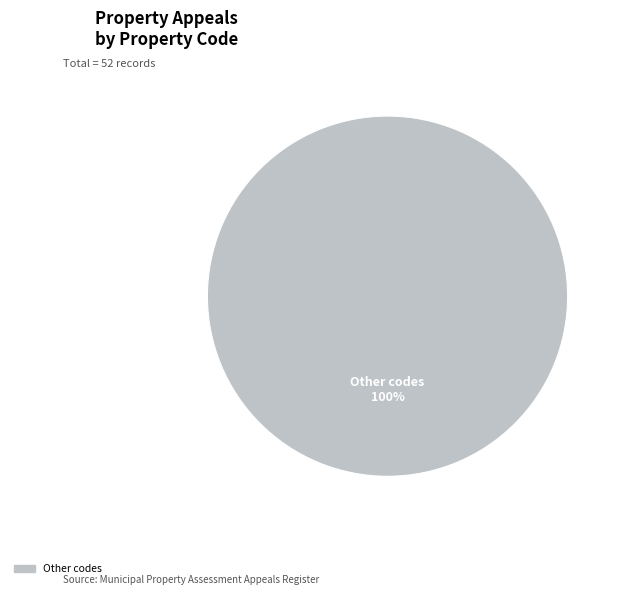

Is there any slice that represents more than half of the pie?

Yes